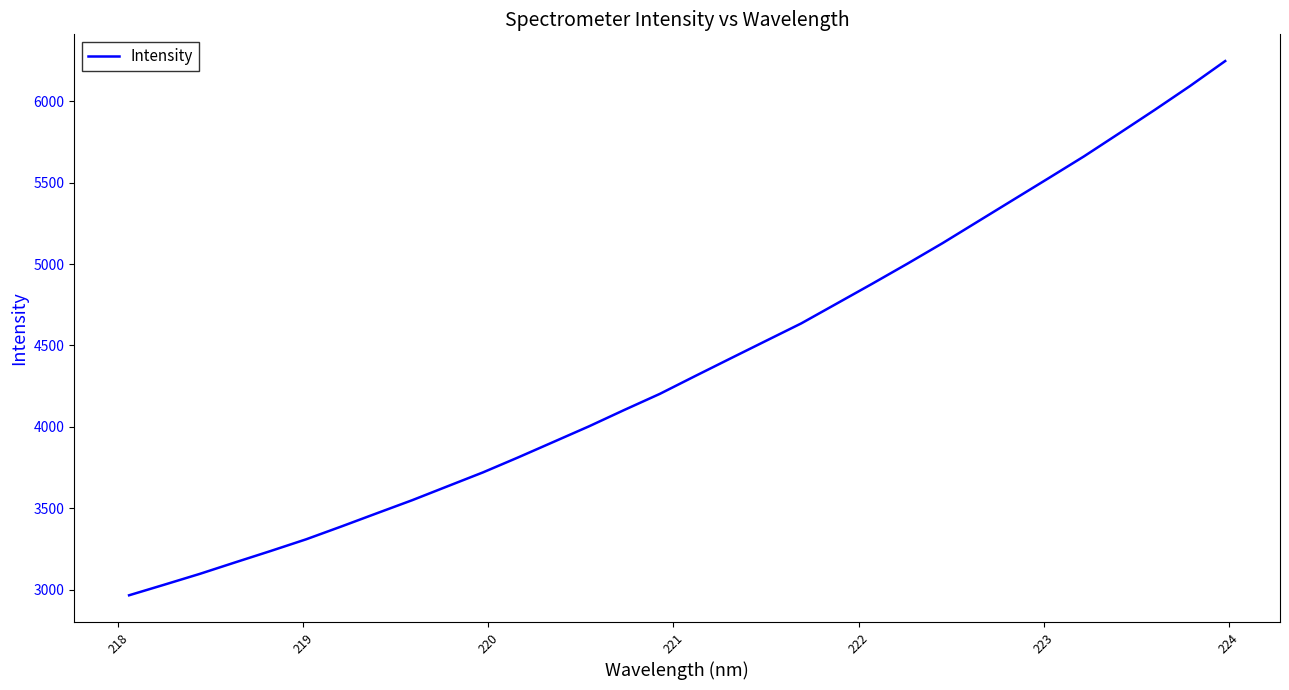

How many categories are shown in the chart?

32